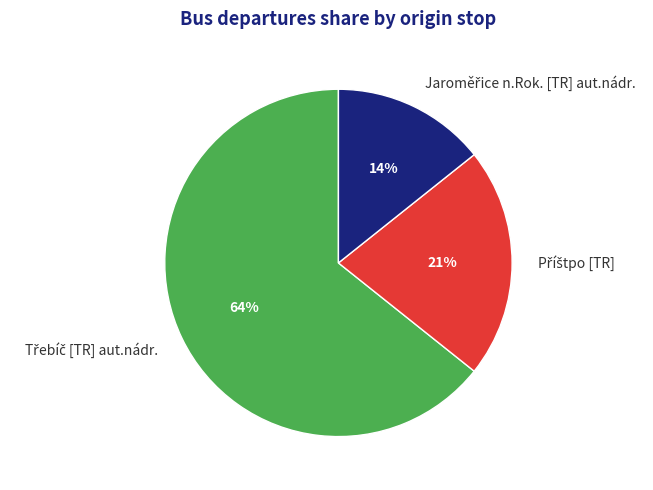

To the nearest percent, what is the average slice percentage?

33%